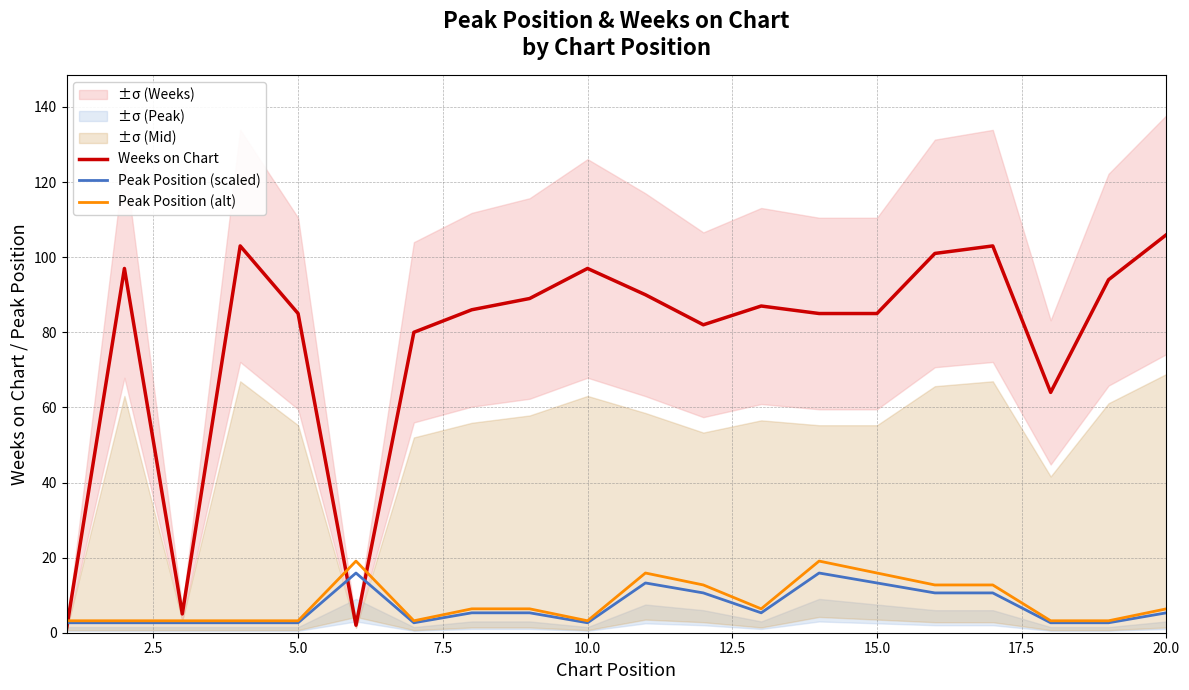

What is the lowest value of the Peak Position (alt) series?

3.2